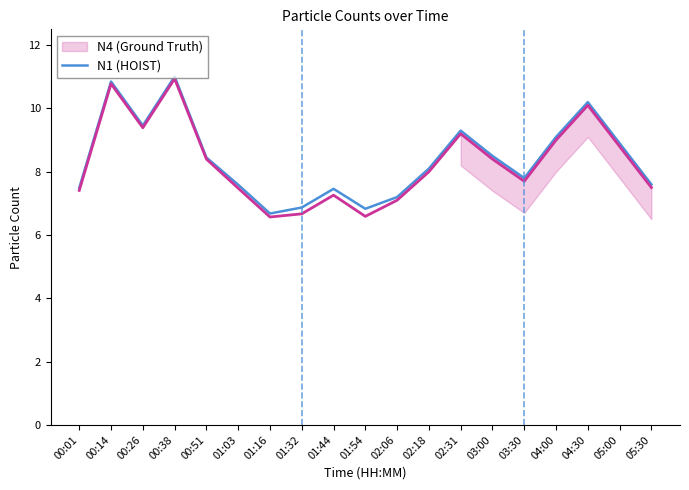

What position from the right is 01:16?

13